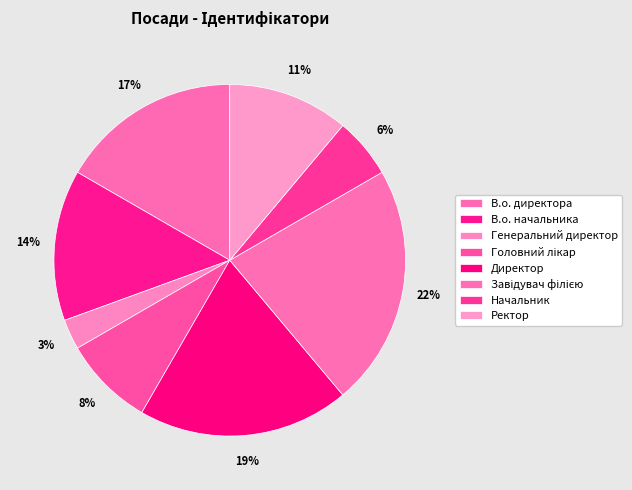

Count the number of slices in the pie.

8